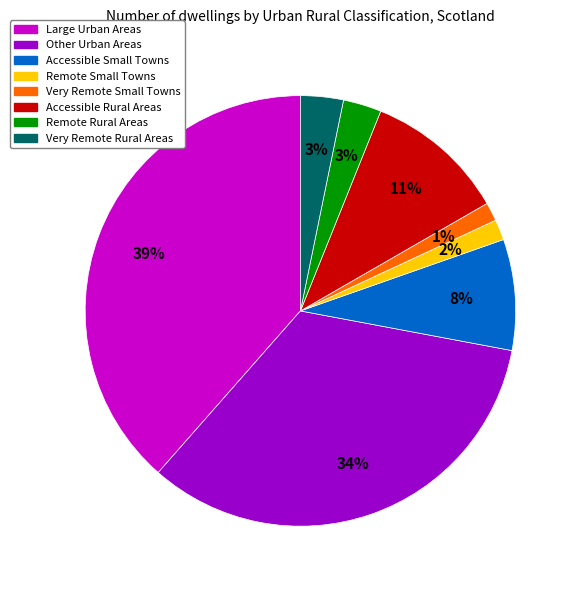

Is there any slice that represents more than half of the pie?

No